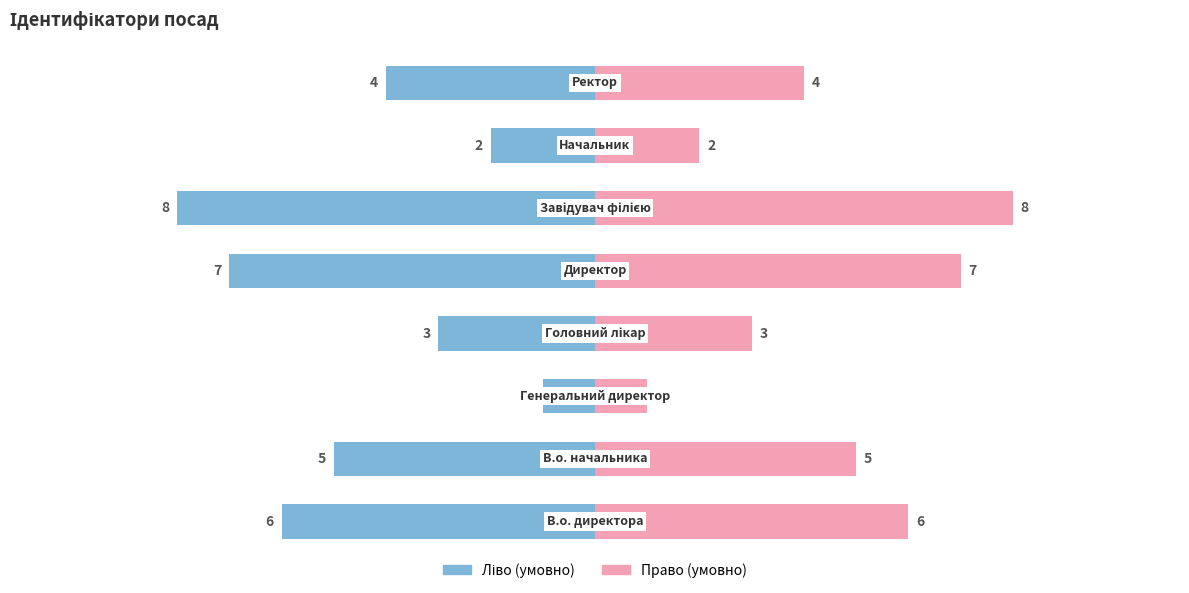

Rank the categories by Ідентифікатор (право) value from highest to lowest.

5, 4, 0, 1, 7, 3, 6, 2